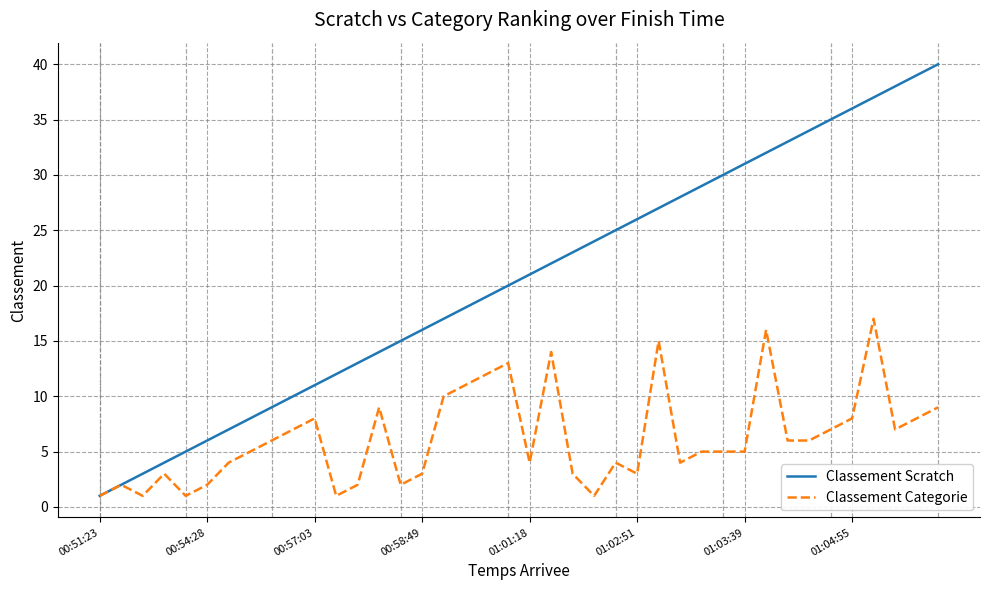

Which series has the largest total across all categories?

Classement Scratch